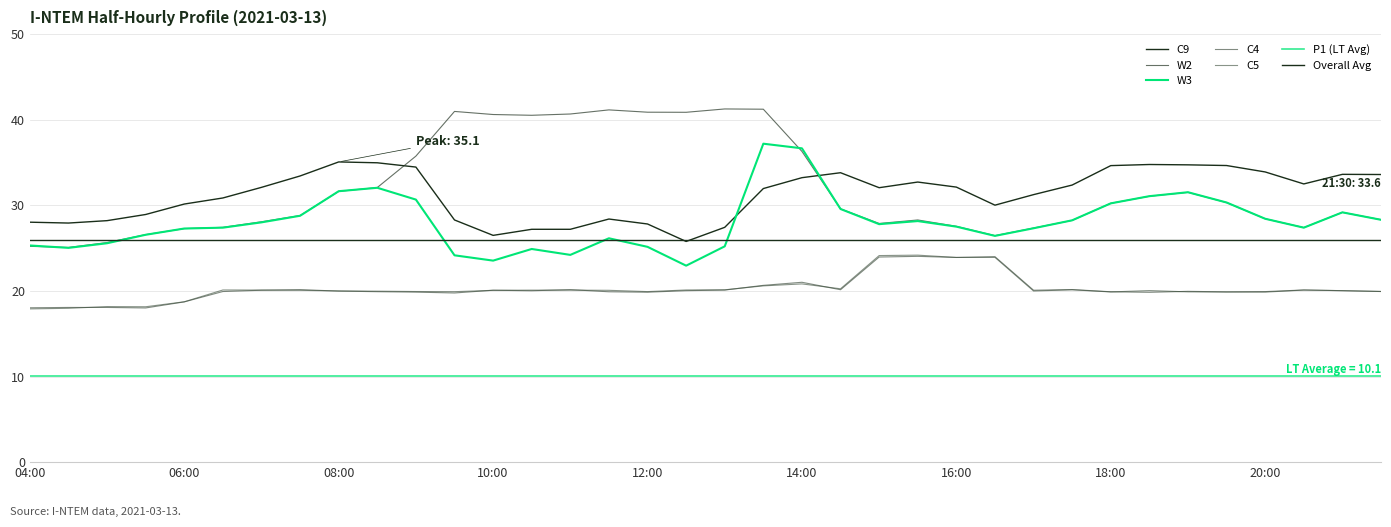

What is the value of the C5 point at the 33rd from the left?

19.9